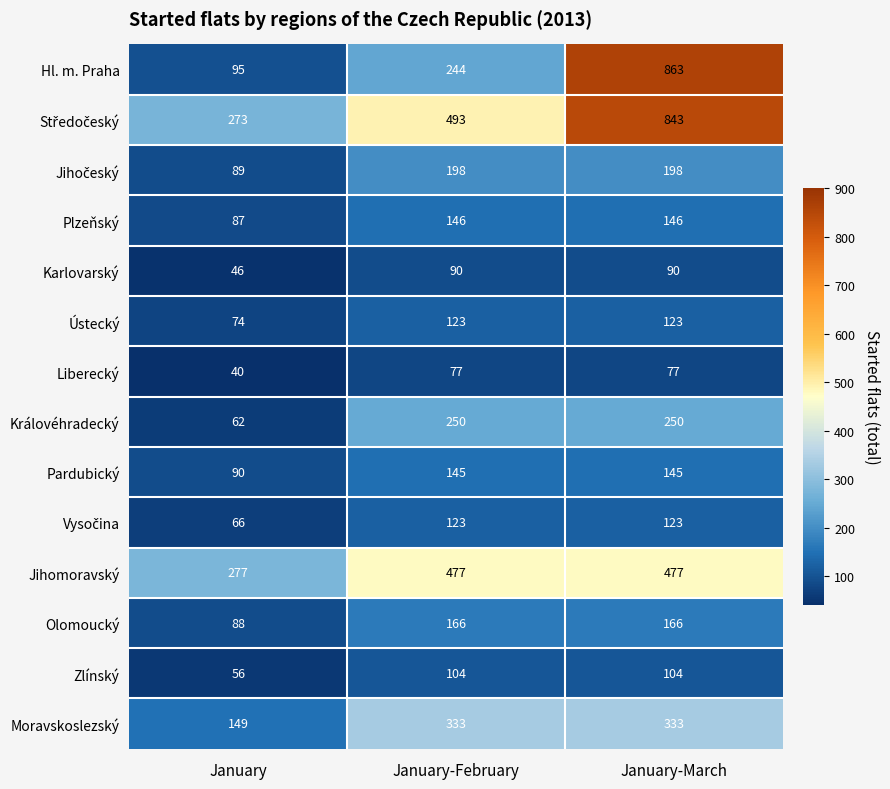

What is the highest value of the Královéhradecký series?

250